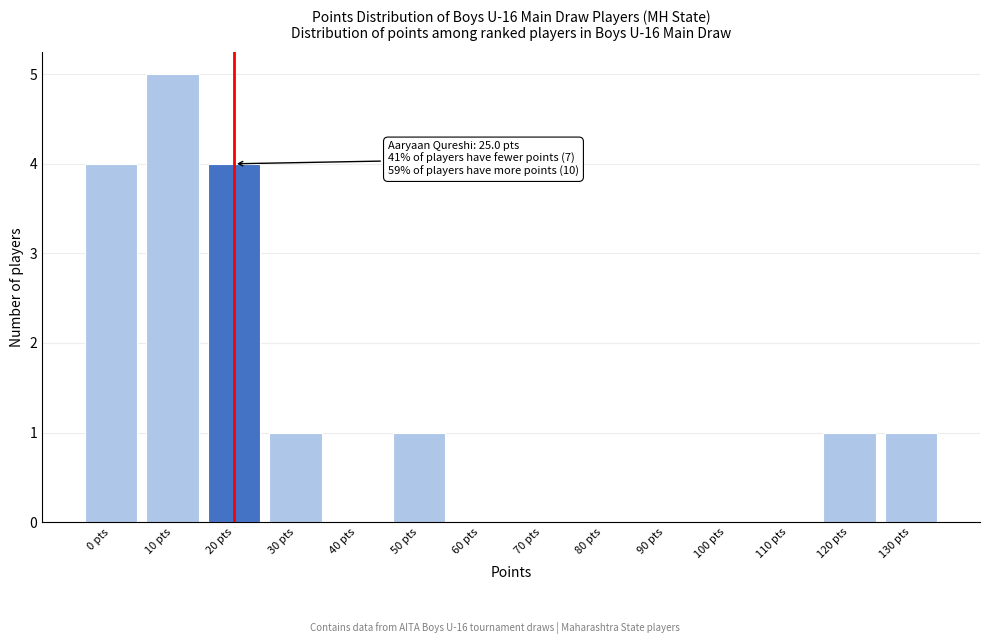

Reading right to left, list all the values displayed in this chart.

130 pts=1	120 pts=1	110 pts=0	100 pts=0	90 pts=0	80 pts=0	70 pts=0	60 pts=0	50 pts=1	40 pts=0	30 pts=1	20 pts=4	10 pts=5	0 pts=4